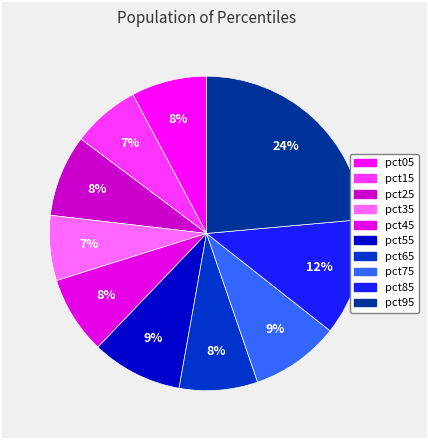

To the nearest percent, what is the combined percentage of pct75 and pct05?

17%